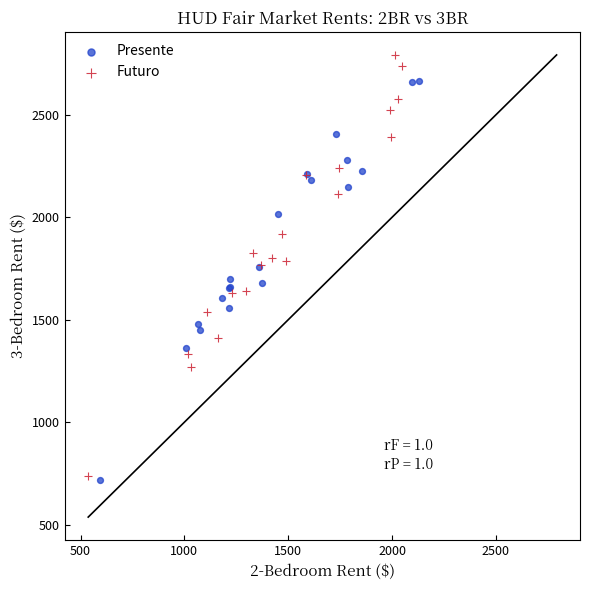

Which series contains the lowest Y value?

Presente